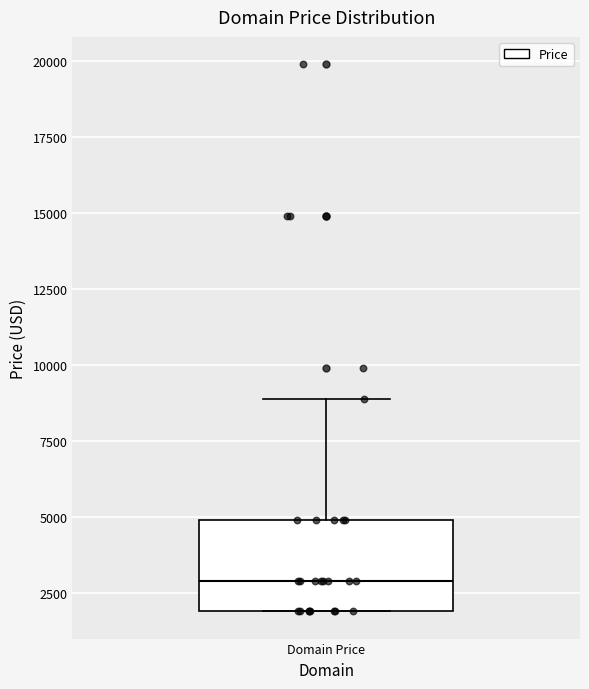

Transcribe this box plot: give where the median line is, the range the box spans, and where the two whiskers end, as read against the y-axis. The values are not printed on the chart, so give them approximately, as read against the axis.

median 3000, box 2000 to 5000, whiskers 2000 to 9000